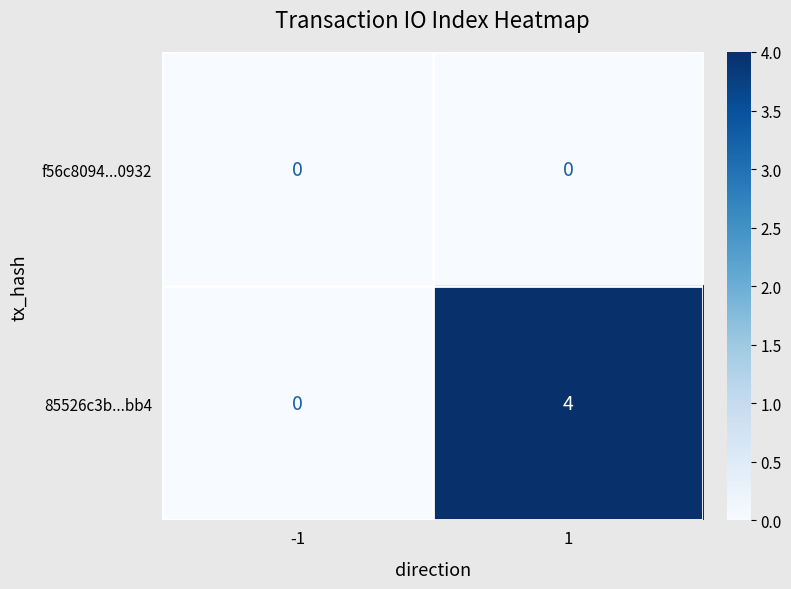

What is the maximum value shown in the chart?

4